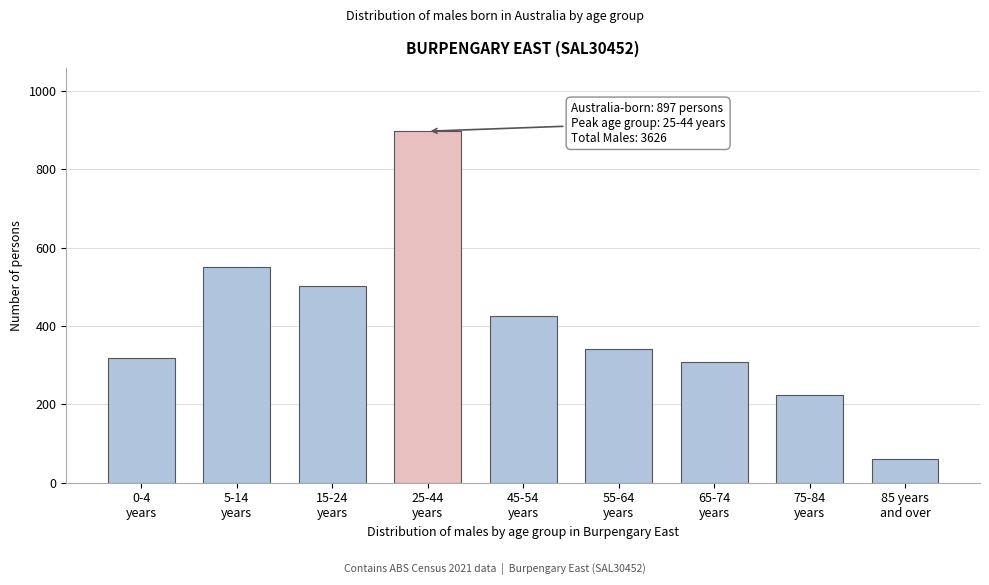

Reading left to right, what are all the values shown in this chart?

319	551	503	897	425	340	309	225	61